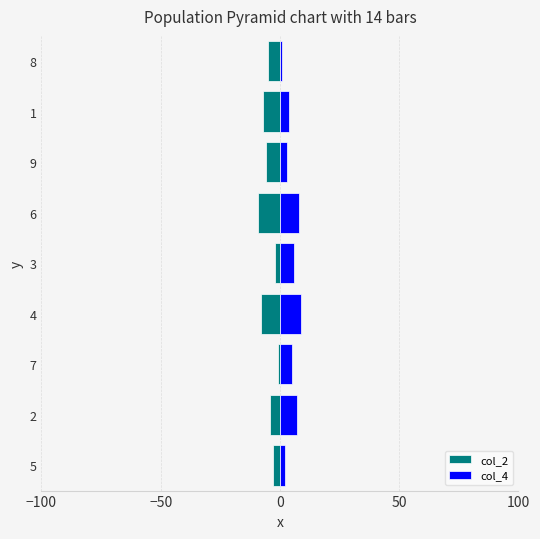

Reading left to right, what are all the values shown in this chart?

col_2: -3	-4	-1	-8	-2	-9	-6	-7	-5
col_4: 2	7	5	9	6	8	3	4	1